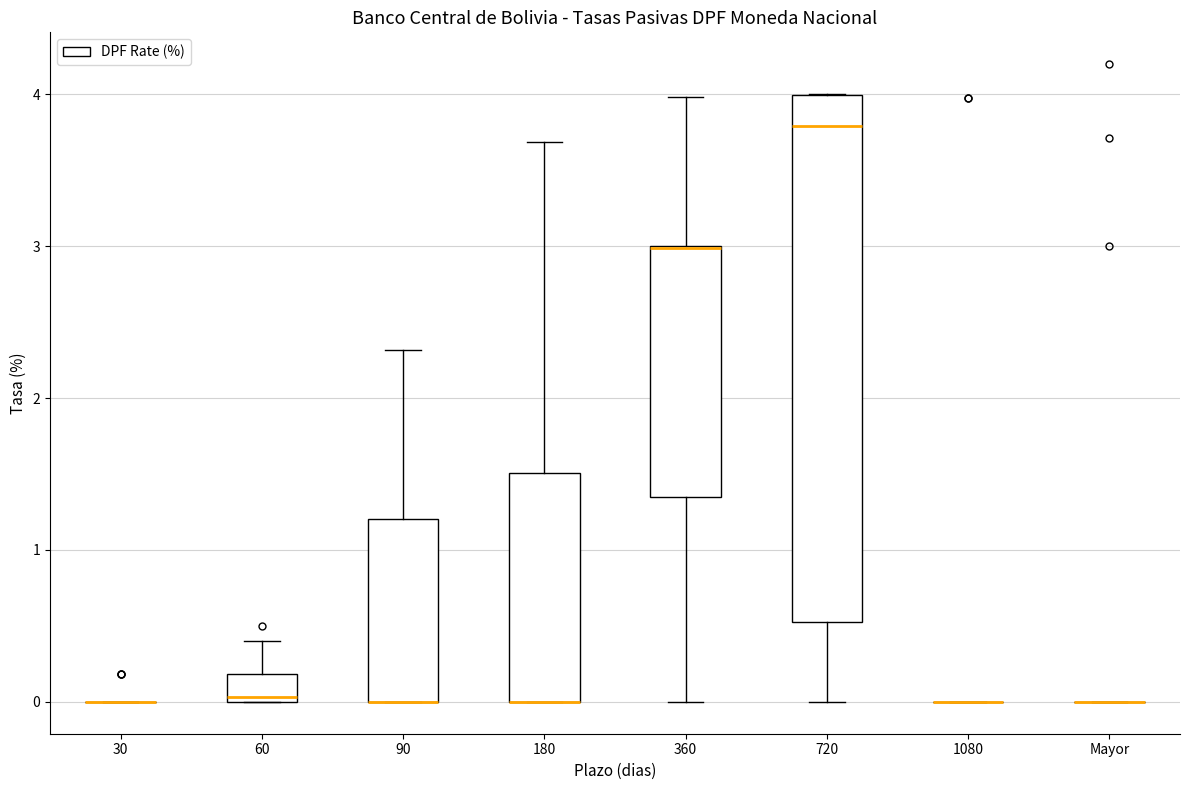

Reading left to right, read every box against the y-axis: the position of its median line, the range the box covers, and the ends of its whiskers. The values are not printed on the chart, so give them approximately, as read against the axis.

30: box collapsed to a line at 0.0, whiskers 0.0 to 0.0
60: median 0.0 (just above the box's lower edge), box 0.0 to 0.2, whiskers 0.0 to 0.4
90: median 0.0 (drawn on the box's lower edge), box 0.0 to 1.2, whiskers 0.0 to 2.3
180: median 0.0 (drawn on the box's lower edge), box 0.0 to 1.5, whiskers 0.0 to 3.7
360: median 3.0 (drawn on the box's upper edge), box 1.4 to 3.0, whiskers 0.0 to 4.0
720: median 3.8, box 0.5 to 4.0, whiskers 0.0 to 4.0
1080: box collapsed to a line at 0.0, whiskers 0.0 to 0.0
Mayor: box collapsed to a line at 0.0, whiskers 0.0 to 0.0